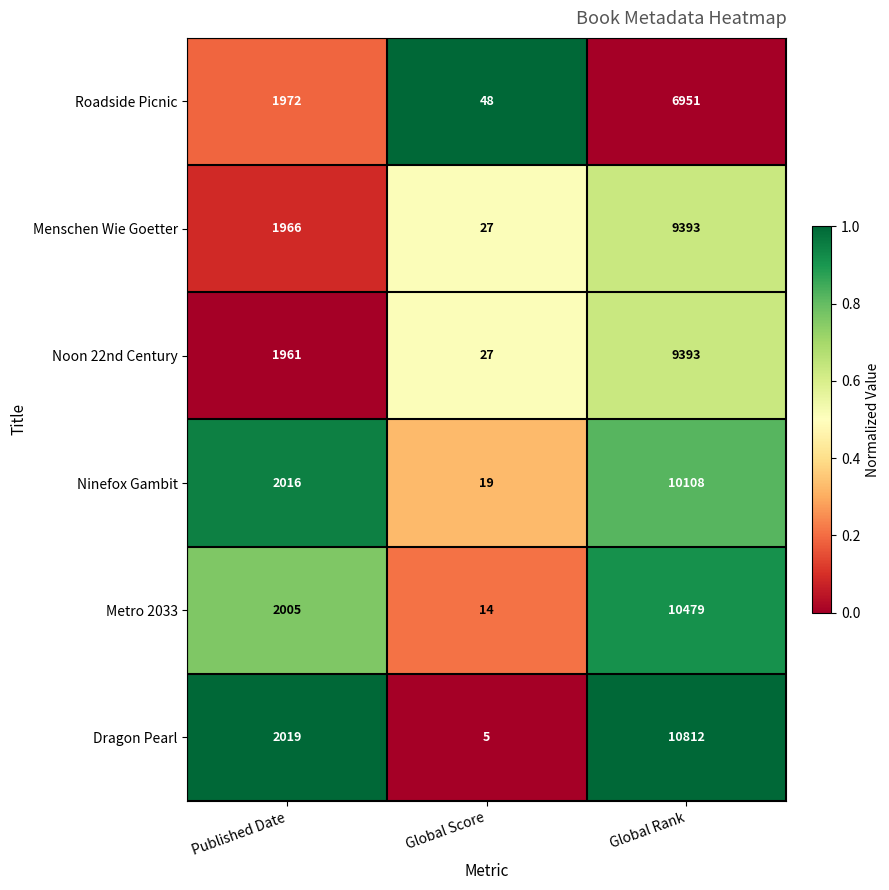

Reading left to right, extract all data points from this chart.

Roadside Picnic: Published Date=1972	Global Score=48	Global Rank=6951
Menschen Wie Goetter: Published Date=1966	Global Score=27	Global Rank=9393
Noon 22nd Century: Published Date=1961	Global Score=27	Global Rank=9393
Ninefox Gambit: Published Date=2016	Global Score=19	Global Rank=10108
Metro 2033: Published Date=2005	Global Score=14	Global Rank=10479
Dragon Pearl: Published Date=2019	Global Score=5	Global Rank=10812